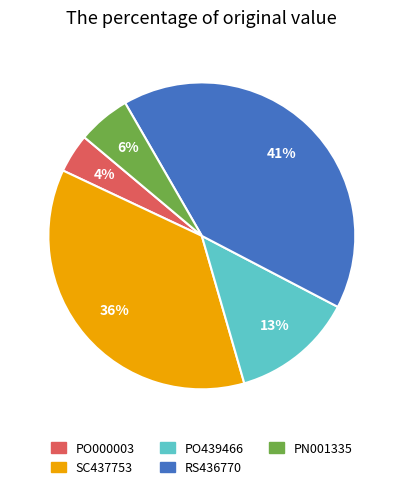

To the nearest percent, what is the average slice percentage?

20%